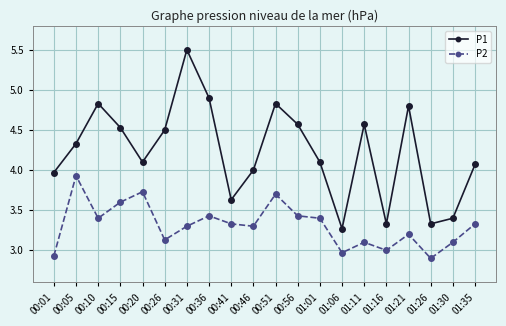

How many series are shown in this chart?

2